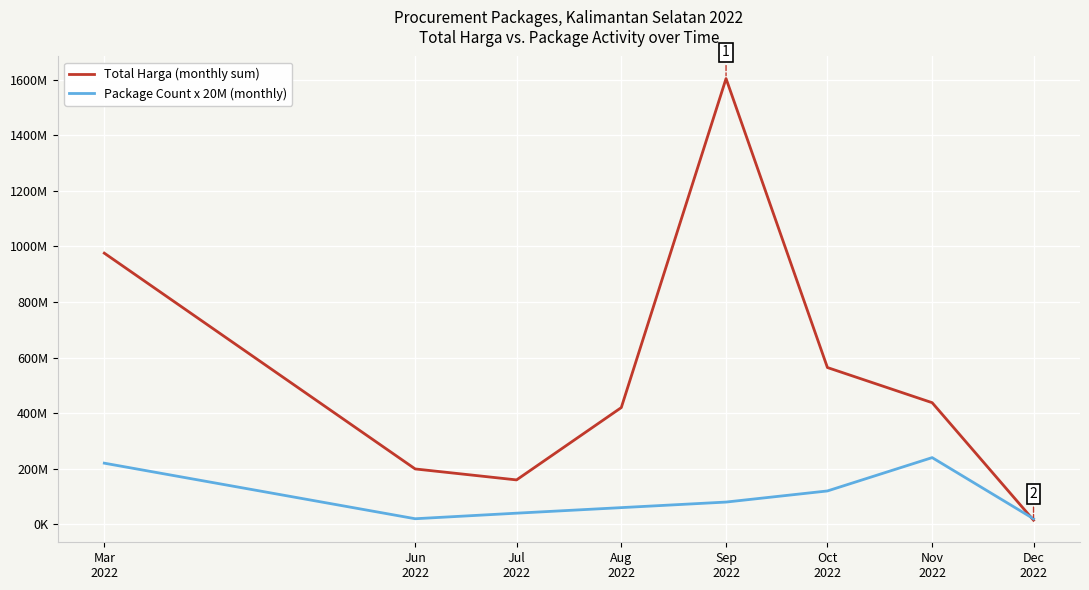

What are all the series names shown in the legend?

Total Harga (monthly sum), Package Count x 20M (monthly)